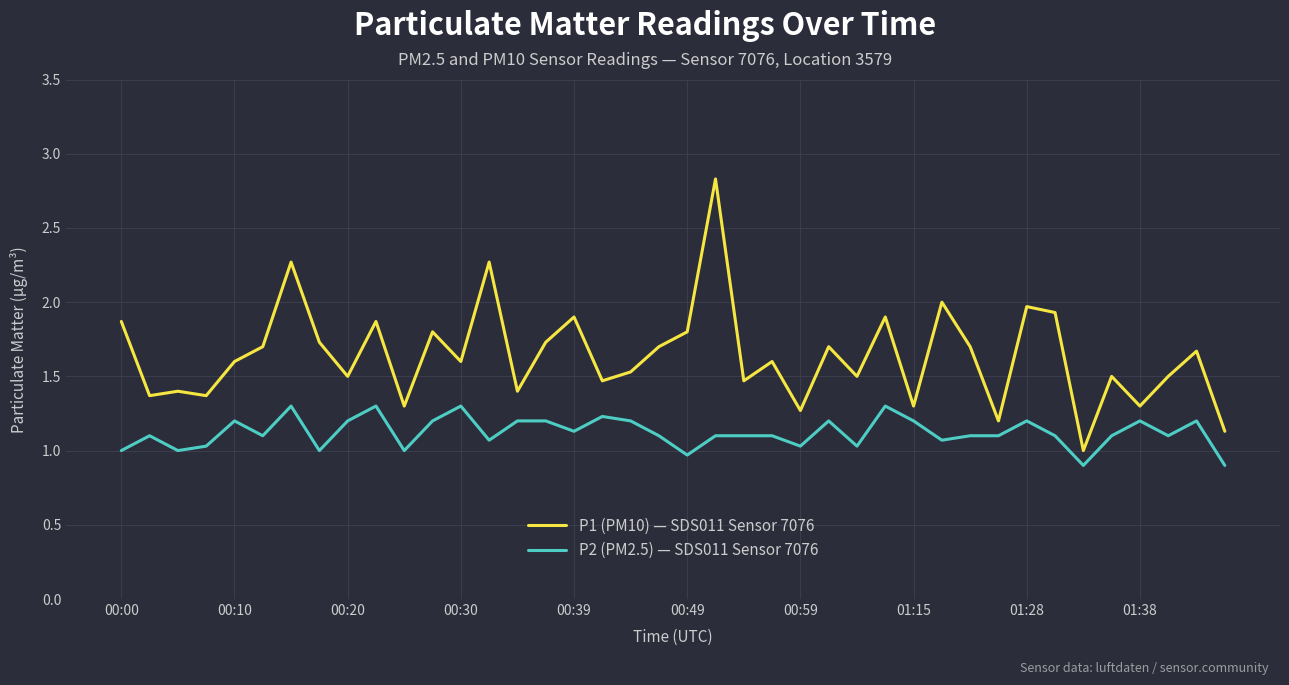

Which series has the largest total across all categories?

P1 (PM10) — SDS011 Sensor 7076